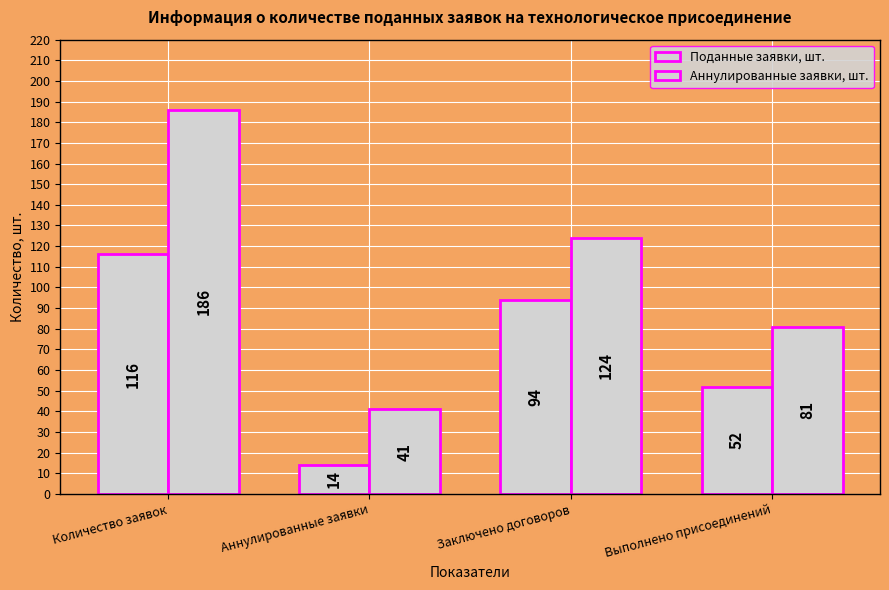

How many bars are there in total?

8